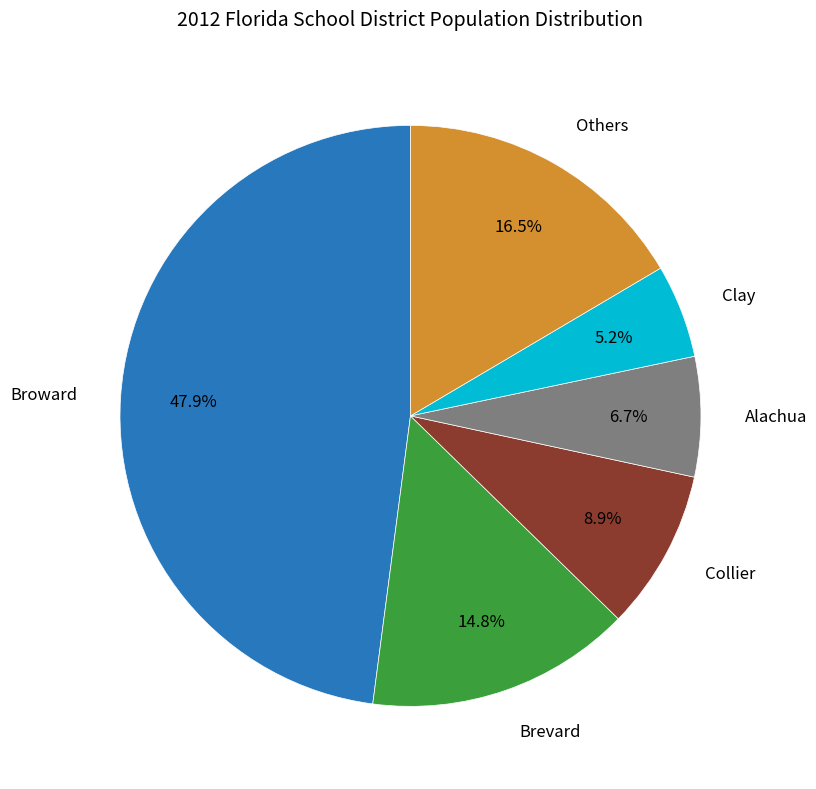

Is there a majority slice in this chart?

No